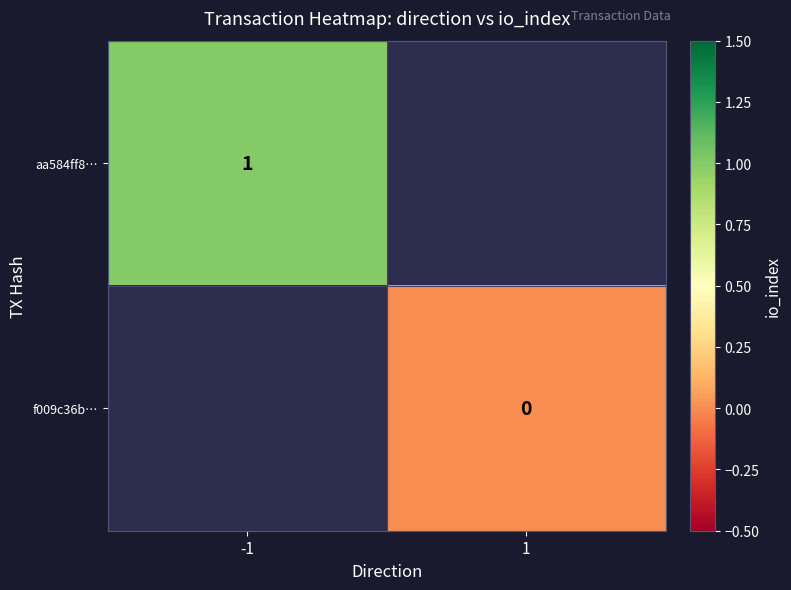

Is it true that aa584ff8… equals 2 at -1?

False